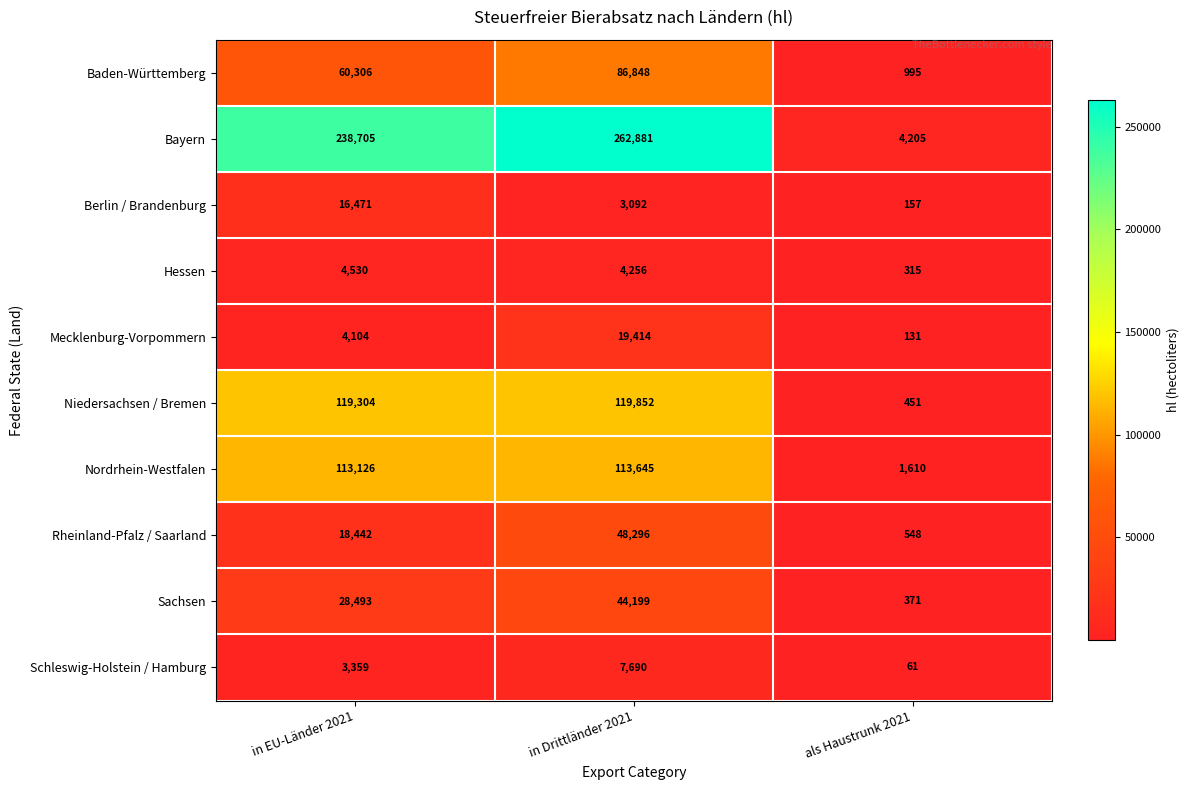

Rank the categories by Nordrhein-Westfalen value from lowest to highest.

als Haustrunk 2021, in EU-Länder 2021, in Drittländer 2021